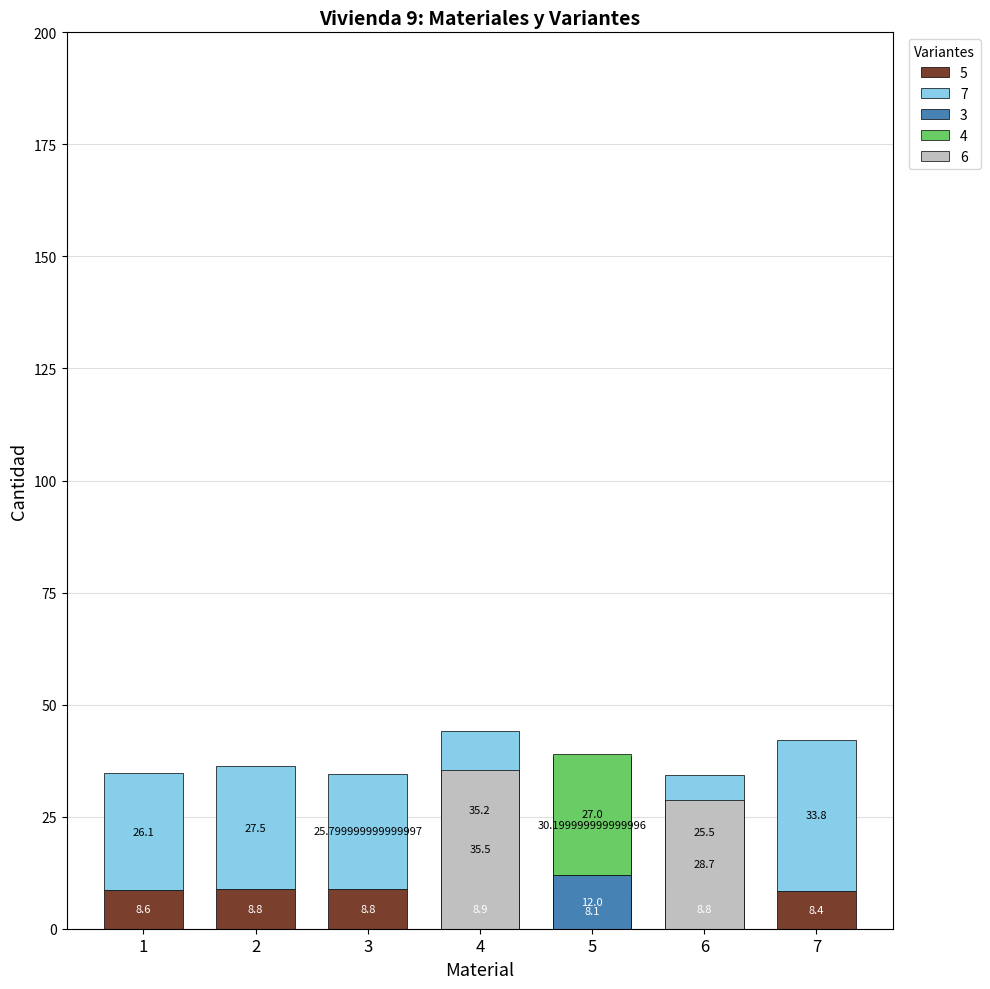

True or false: col_7 has a value of 5.1 at 5.

False